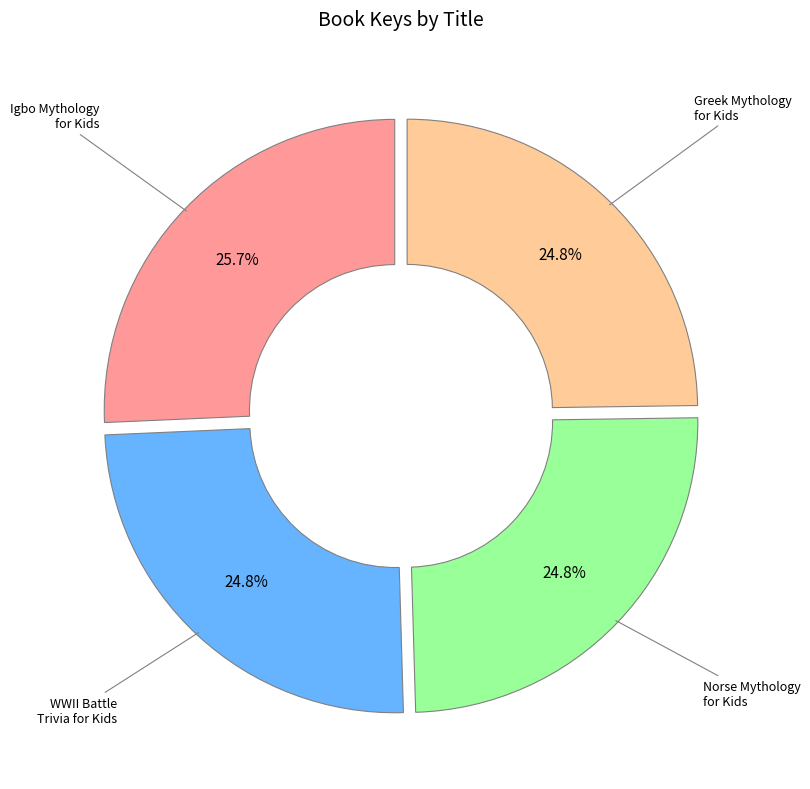

Does any single category account for the majority?

No